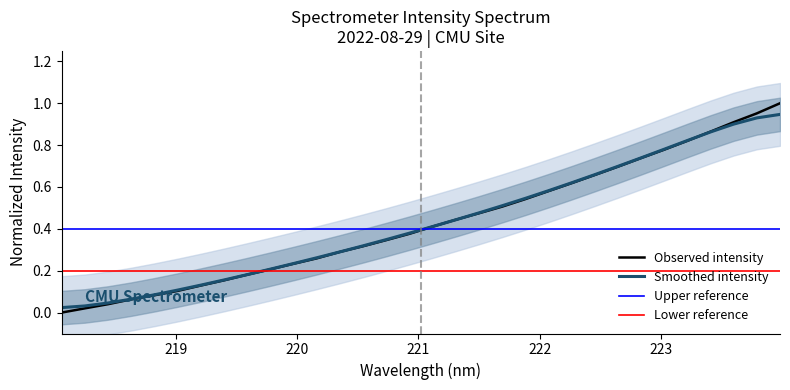

What is the maximum value shown in the chart?

1.0